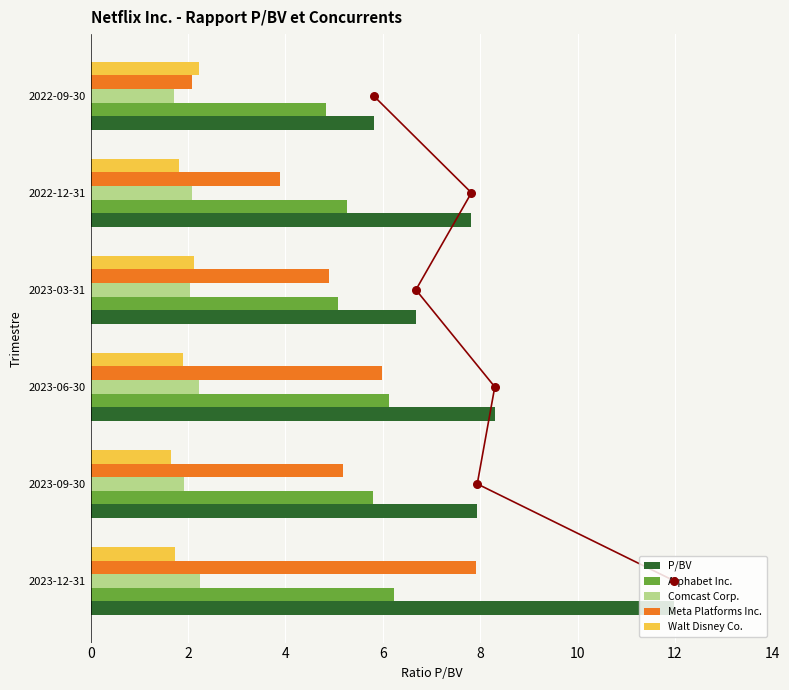

Which series contains the highest Y value?

P/BV